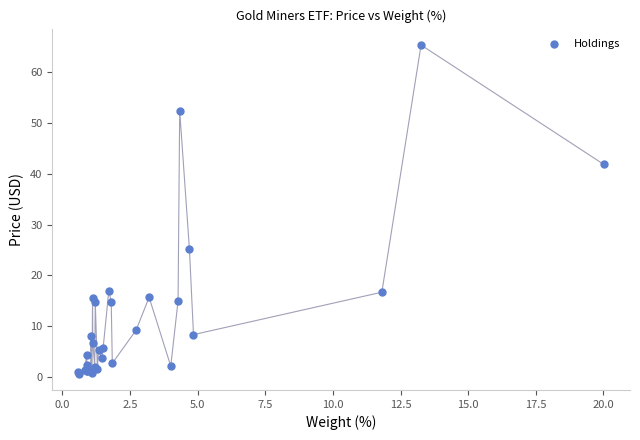

What Y value in the scatter plot is closest to 33?

25.2